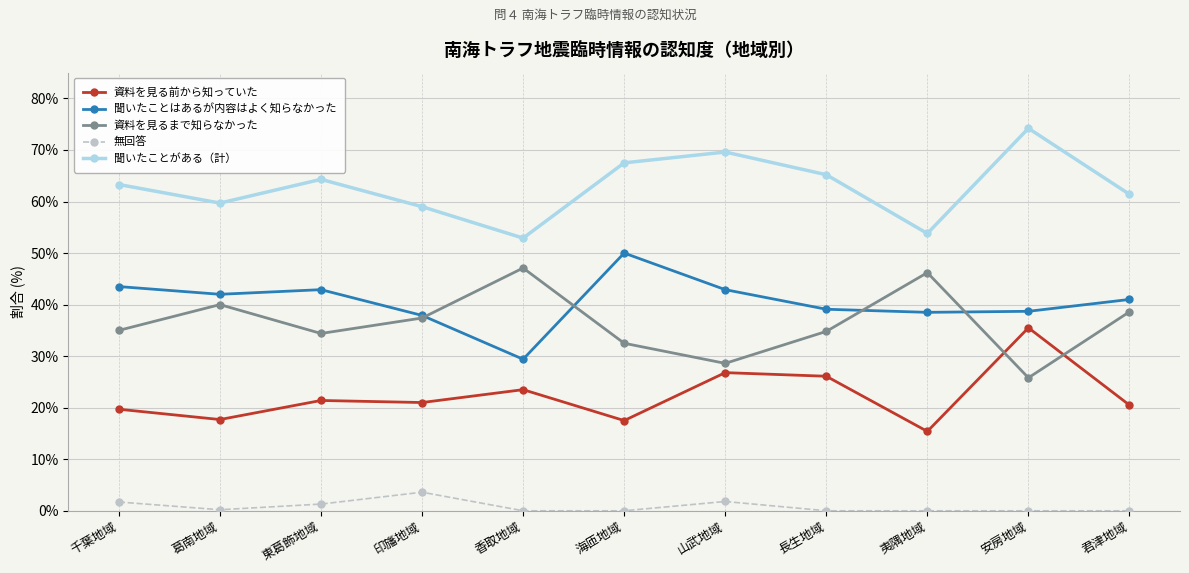

What is the difference between the maximum and second lowest values in the 聞いたことがある（計） series?

20.4